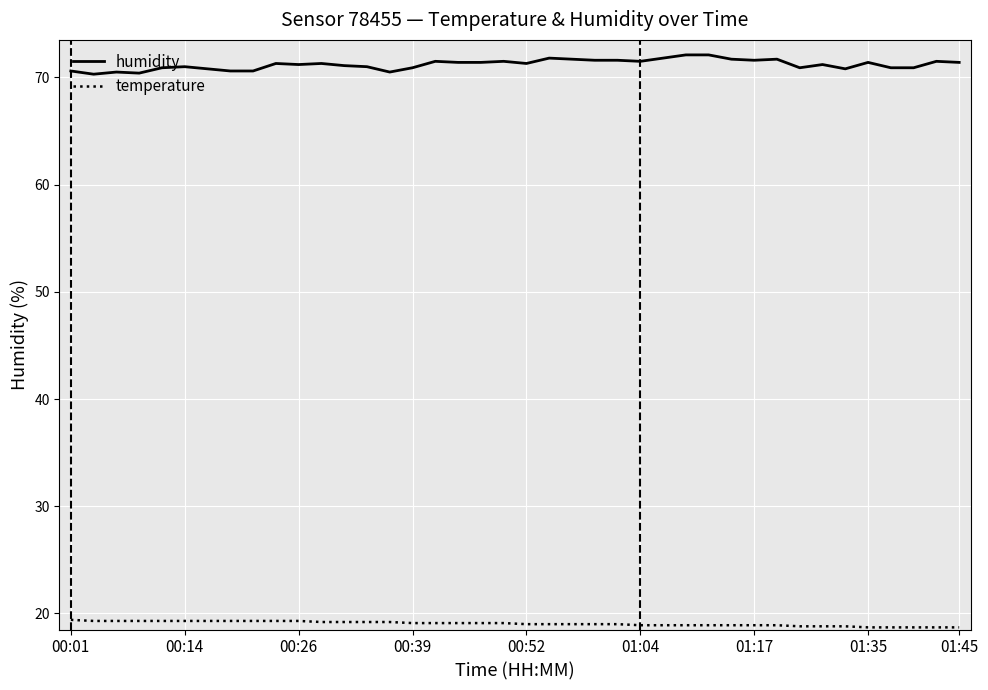

Which series has the largest total across all categories?

humidity